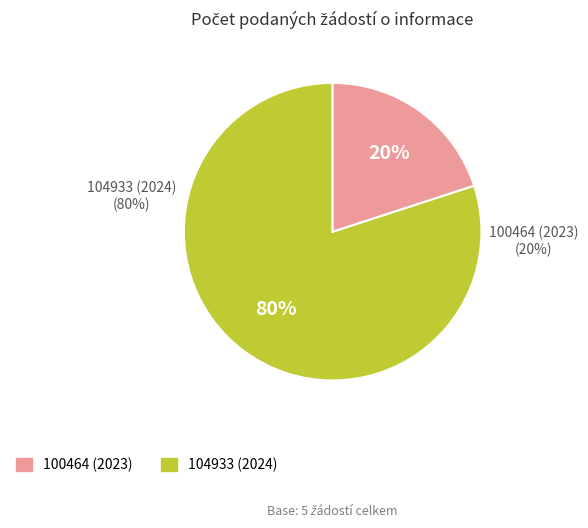

Count the number of slices in the pie.

2